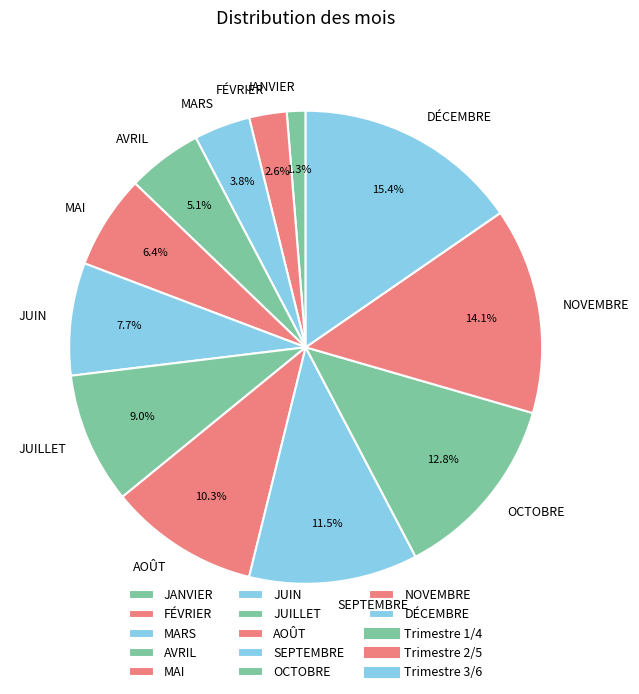

Does DÉCEMBRE represent more than half of the total?

No